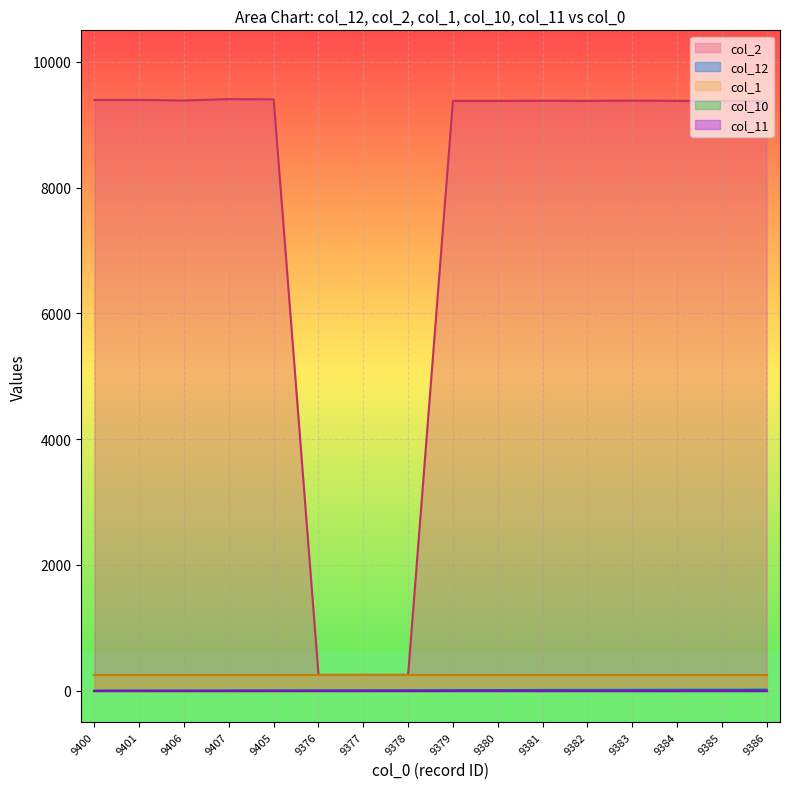

Count the number of categories in the chart.

16